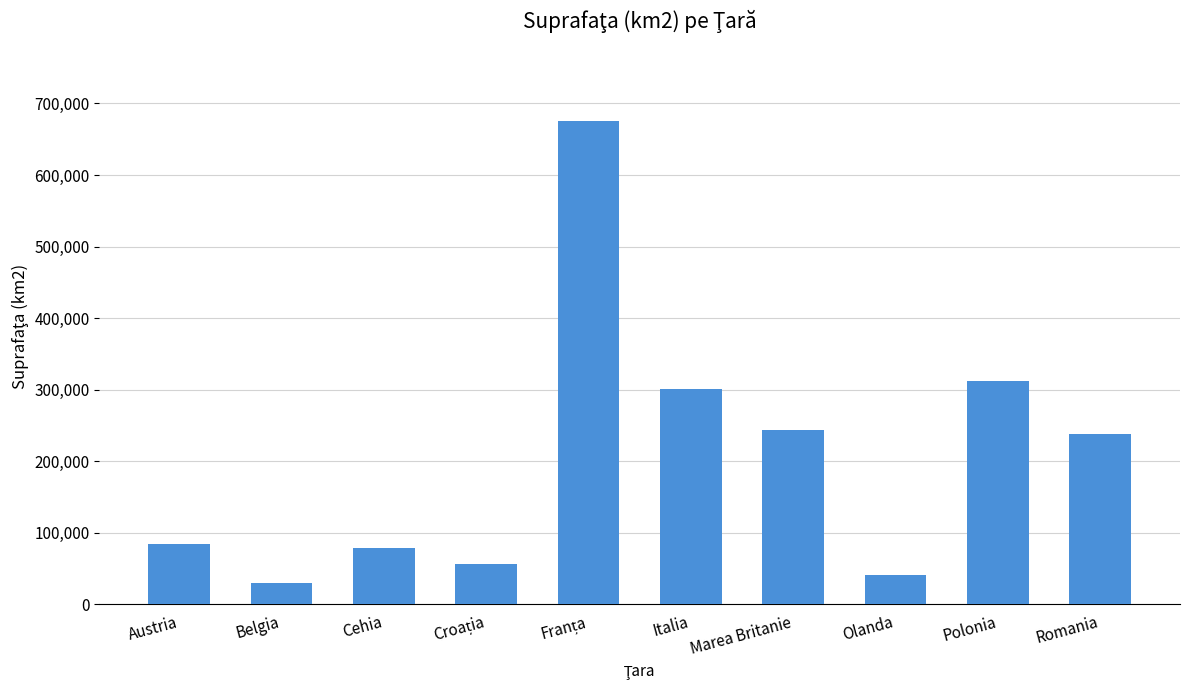

Are the bars grouped side by side (vs. stacked)?

No